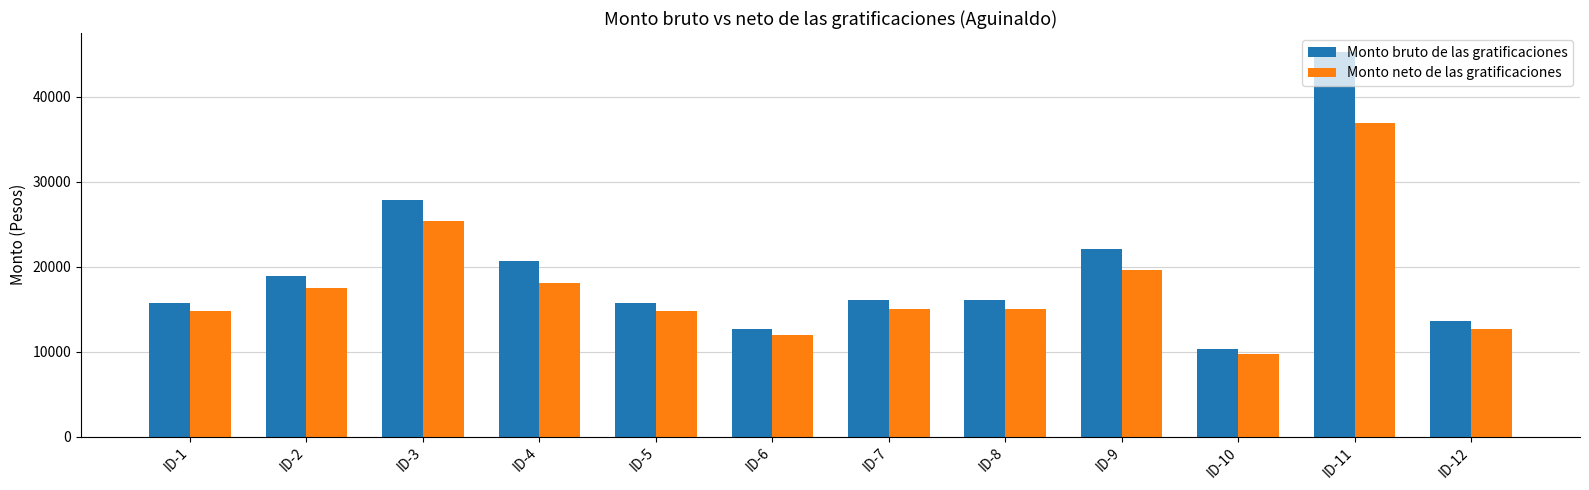

Is it true that Monto neto de las gratificaciones equals 21177.3 at ID-5?

False